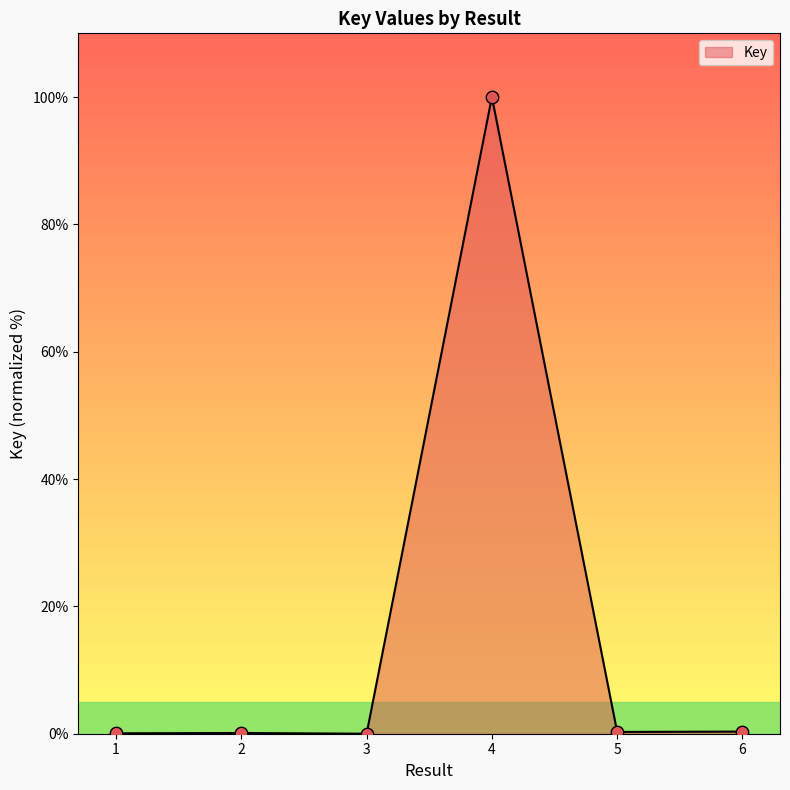

What is the change in value from 1 to 6?

+0.3